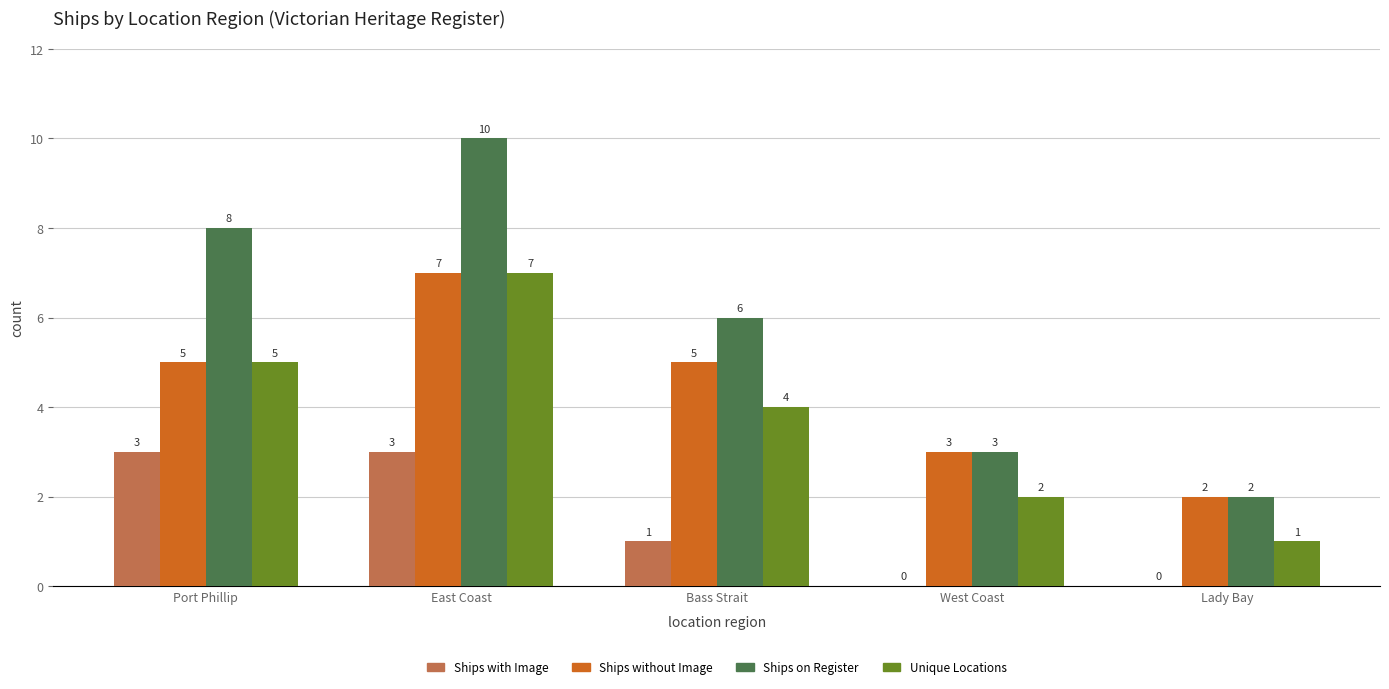

How many groups of bars are there?

5